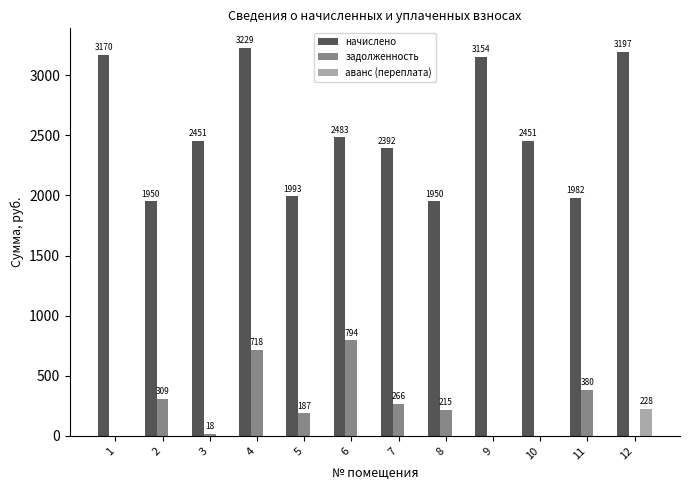

At which category does the chart reach its peak across all series?

4